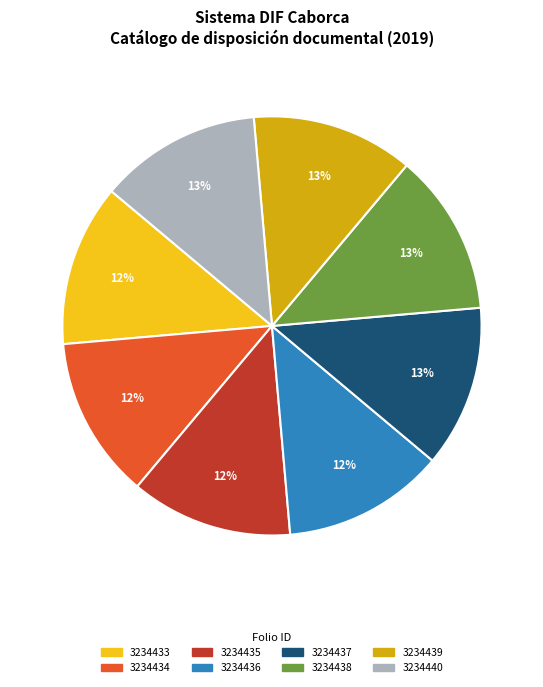

Do 3234433 and 3234436 together represent more than half of the pie?

No